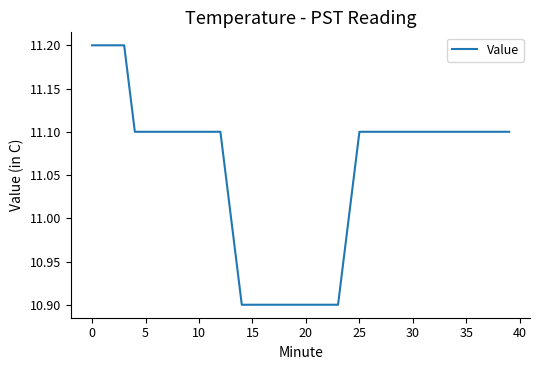

What is the smallest value displayed?

10.9